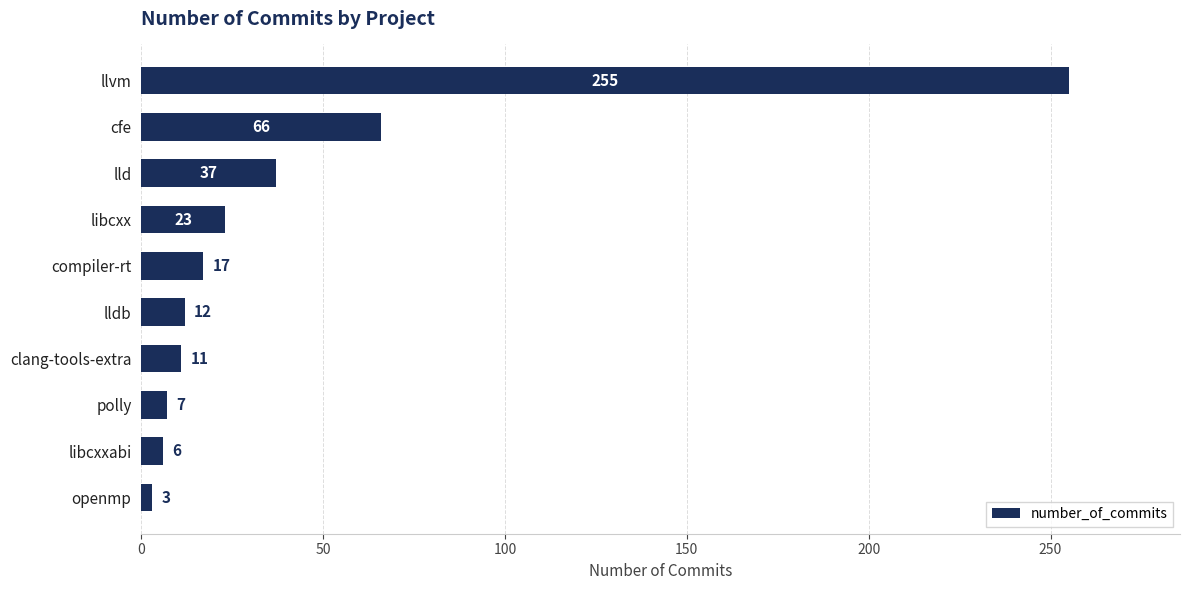

What is the label of the 4th bar from the top?

libcxx